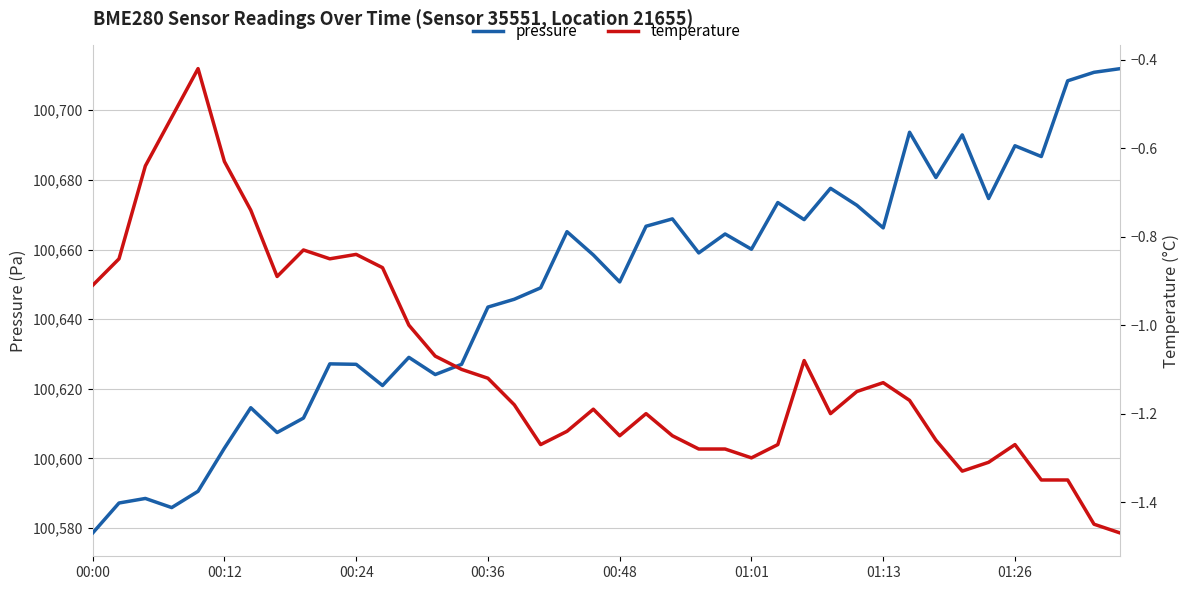

What is the highest value of the pressure series?

100712.0